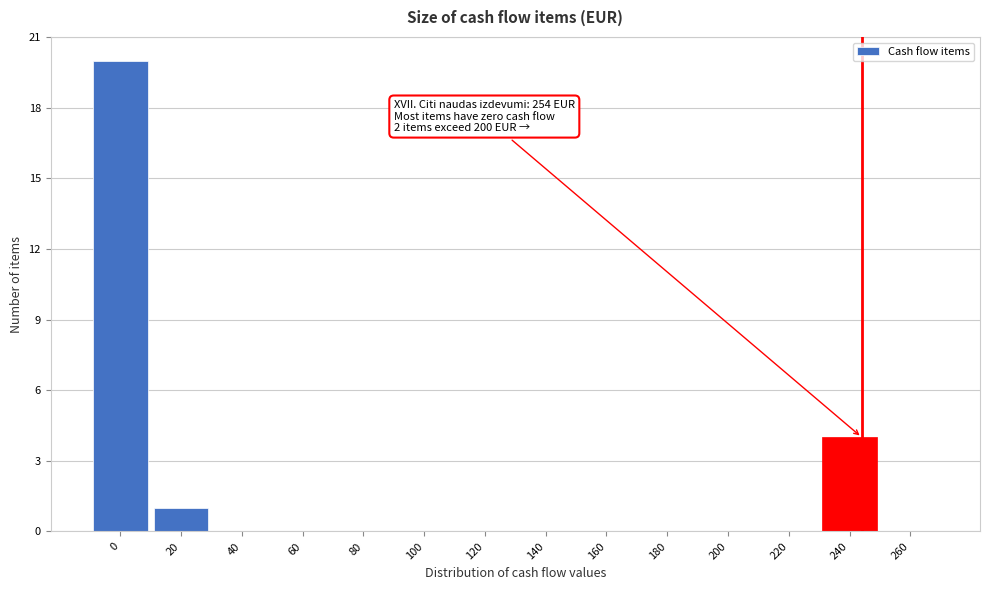

Reading left to right, transcribe all the data shown in this chart.

0=20	20=1	40=0	60=0	80=0	100=0	120=0	140=0	160=0	180=0	200=0	220=0	240=4	260=0